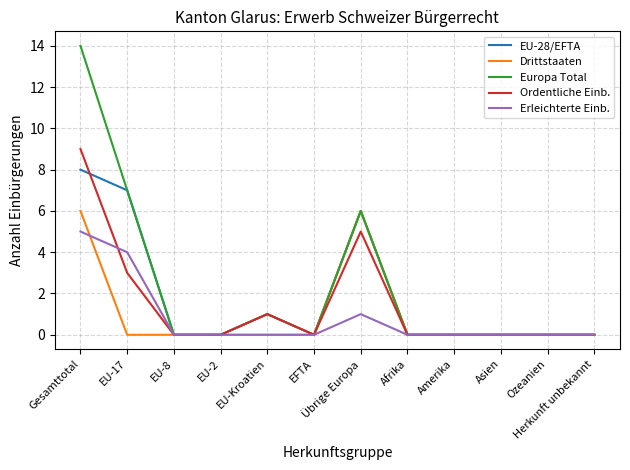

What position from the right is EU-2?

9